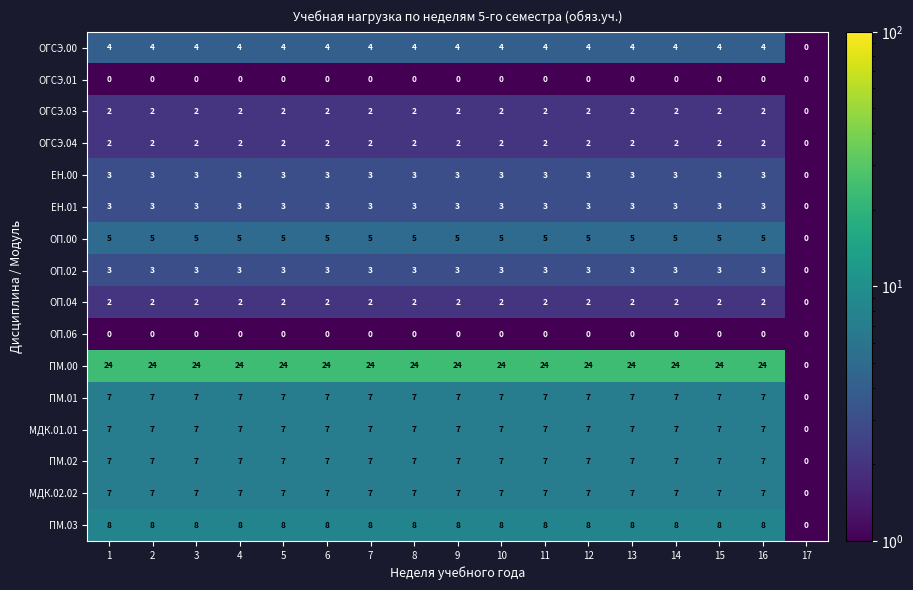

What is the sum of the ОГСЭ.04 values at 10 and 13?

4